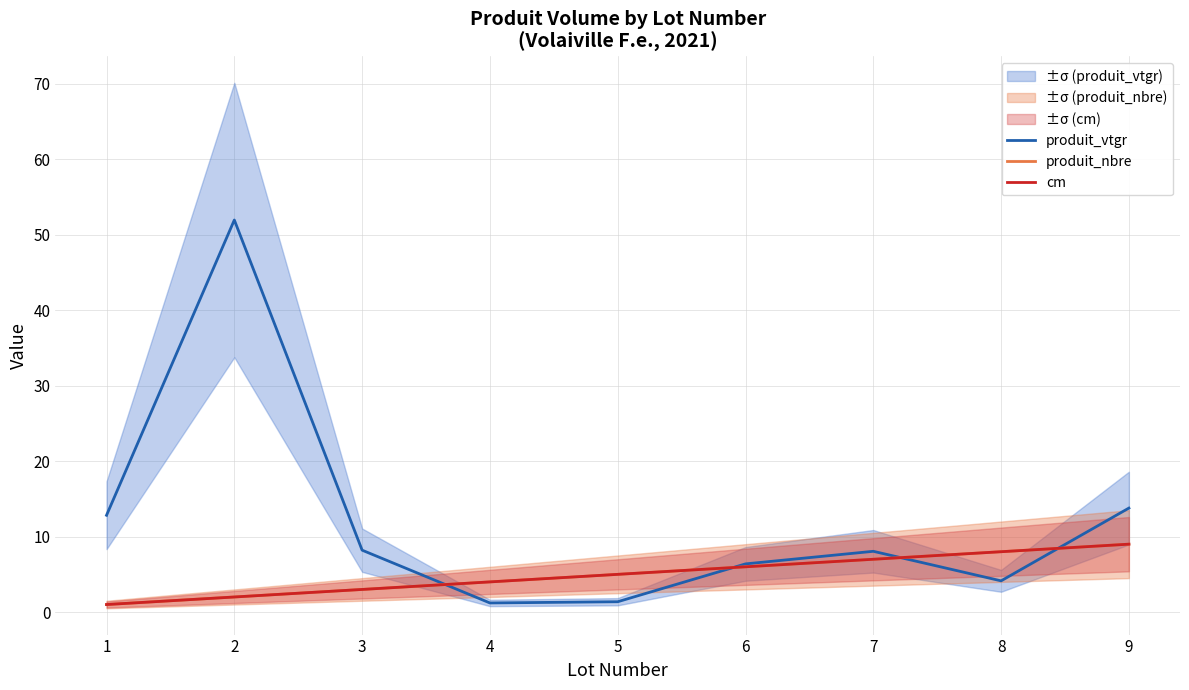

Does the chart have visible grid lines?

Yes